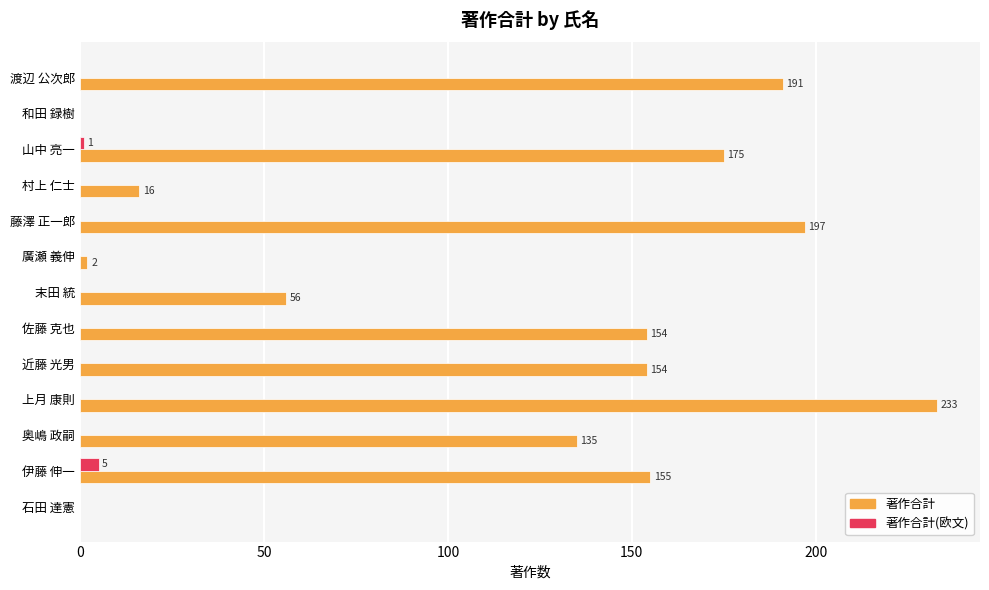

Where is 著作合計 nearest to the value 116?

奥嶋 政嗣